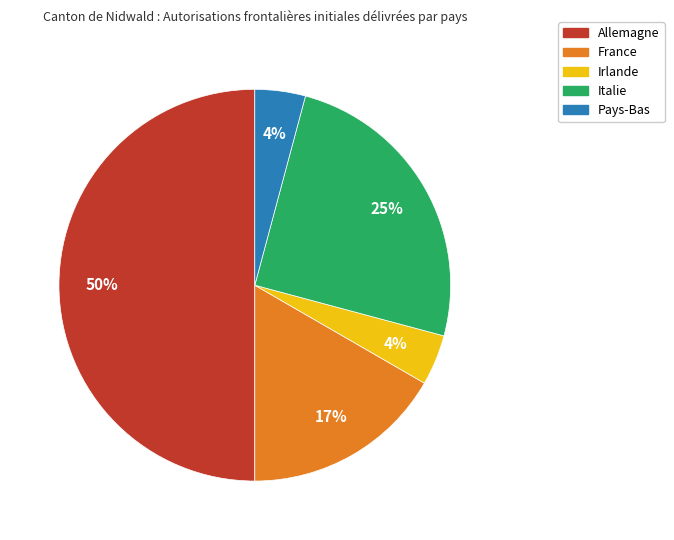

Between Italie and Pays-Bas, which is larger?

Italie